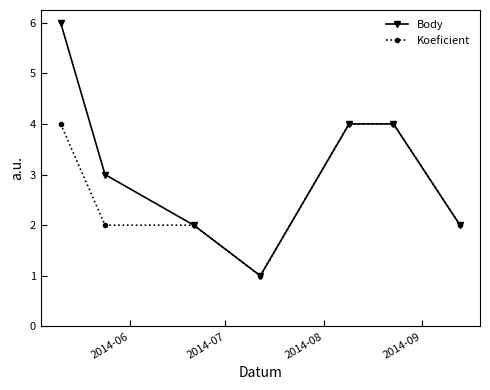

True or false: Body has more than 1 points higher than both neighbors.

False